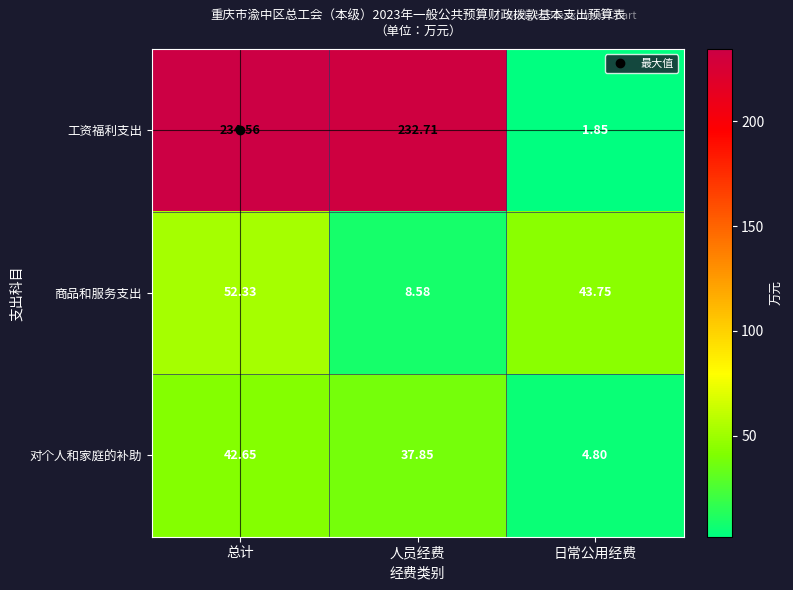

At which category is the sum across all series the highest?

总计